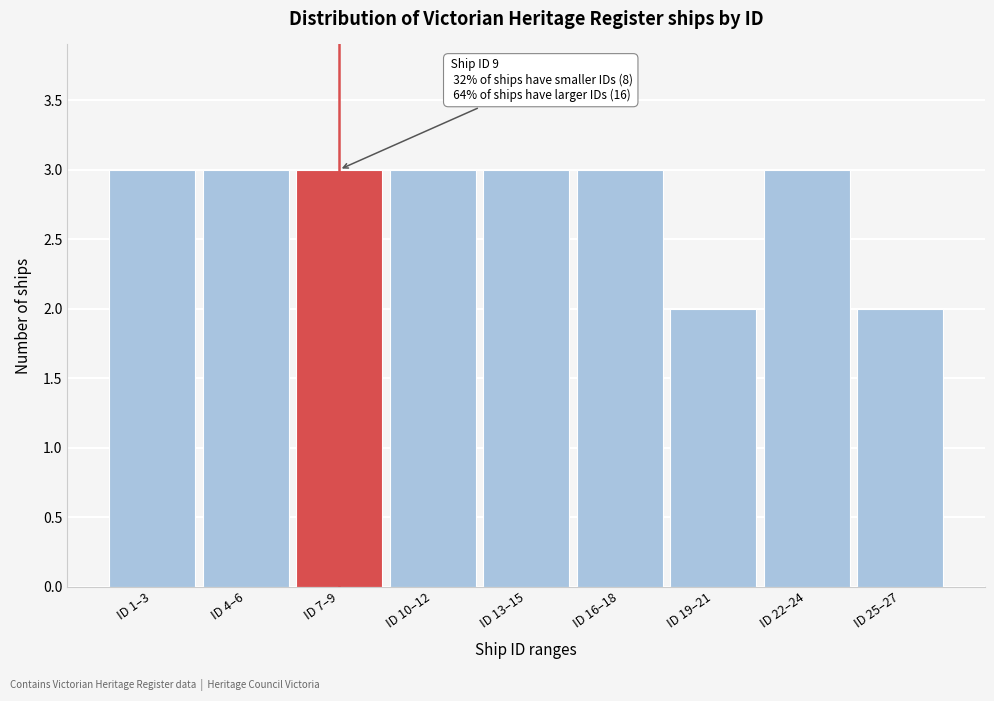

Reading right to left, transcribe all the data shown in this chart.

2	3	2	3	3	3	3	3	3